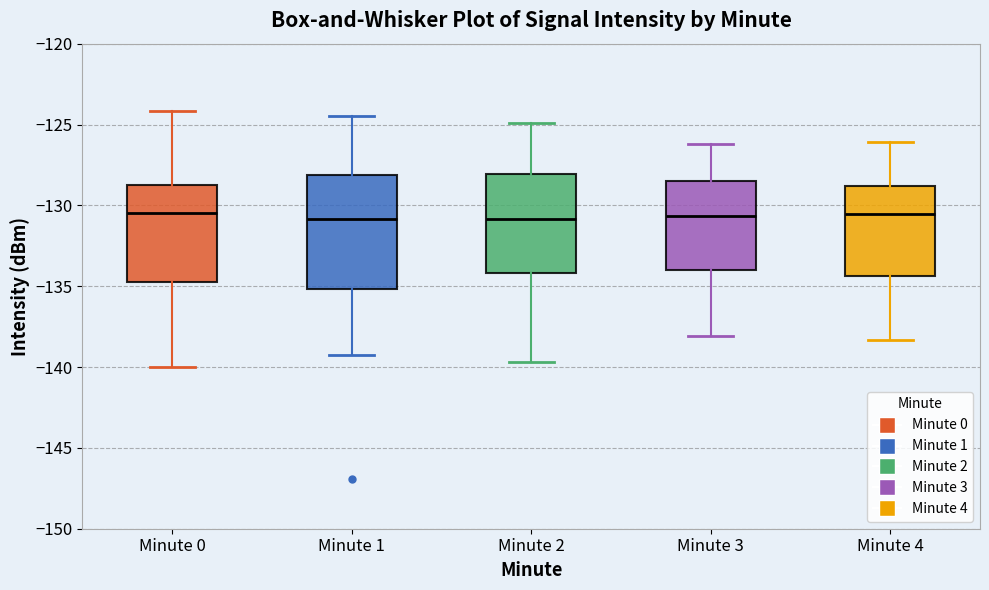

Reading left to right, read every box against the y-axis: the position of its median line, the range the box covers, and the ends of its whiskers. The values are not printed on the chart, so give them approximately, as read against the axis.

Minute 0: median -130.5, box -134.5 to -128.5, whiskers -140.0 to -124.0
Minute 1: median -131.0, box -135.0 to -128.0, whiskers -139.5 to -124.5
Minute 2: median -131.0, box -134.0 to -128.0, whiskers -139.5 to -125.0
Minute 3: median -130.5, box -134.0 to -128.5, whiskers -138.0 to -126.0
Minute 4: median -130.5, box -134.5 to -129.0, whiskers -138.5 to -126.0